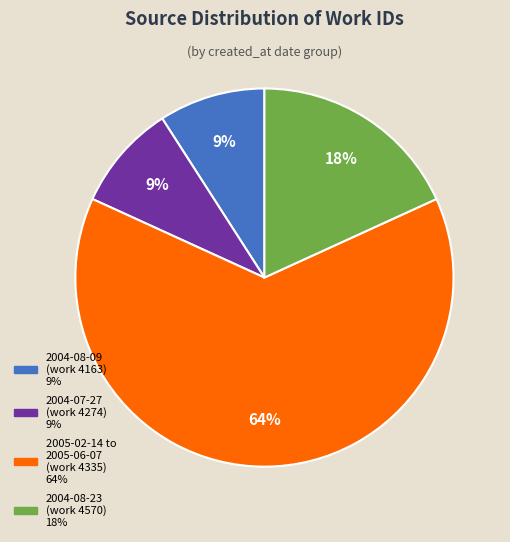

Is it true that 2005-02-14 to 2005-06-07 is 64% of the pie?

True